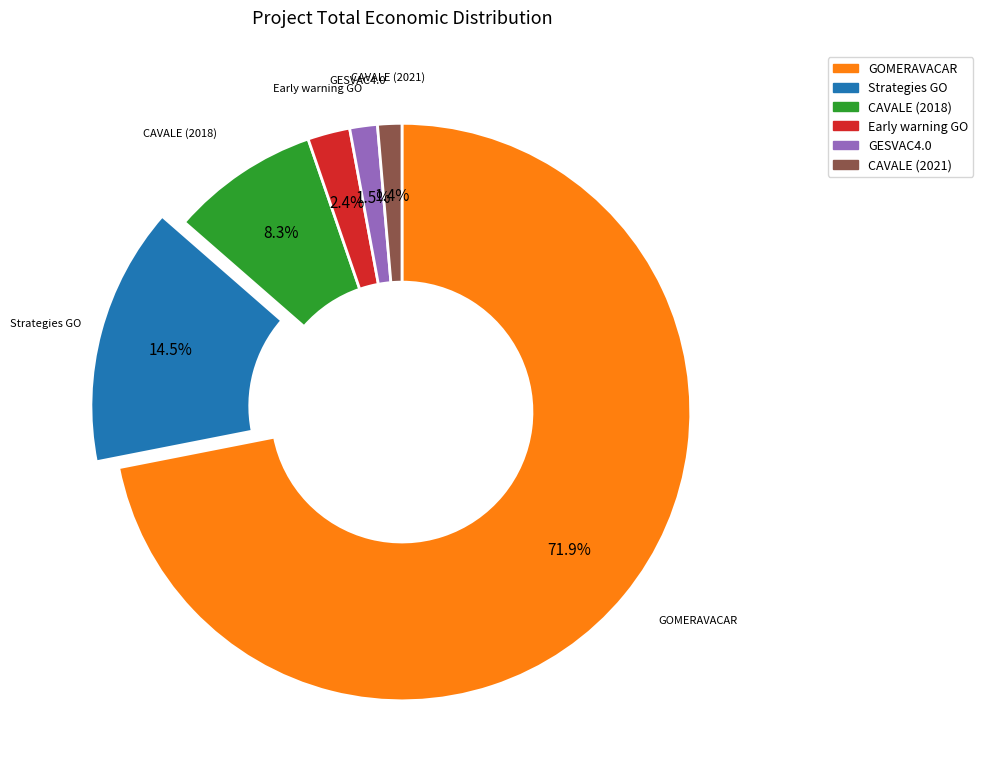

To the nearest percent, what is the average slice percentage?

17%